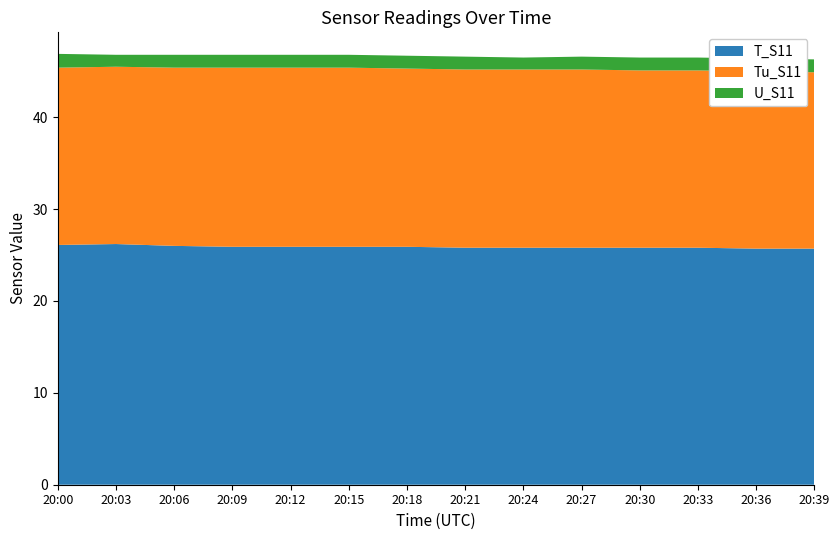

Reading left to right, transcribe all the data shown in this chart.

T_S11: 20:00=26.1	20:03=26.2	20:06=26.0	20:09=25.9	20:12=25.9	20:15=25.9	20:18=25.9	20:21=25.8	20:24=25.8	20:27=25.8	20:30=25.8	20:33=25.8	20:36=25.7	20:39=25.7
Tu_S11: 20:00=19.3	20:03=19.3	20:06=19.4	20:09=19.5	20:12=19.5	20:15=19.5	20:18=19.4	20:21=19.4	20:24=19.4	20:27=19.4	20:30=19.3	20:33=19.3	20:36=19.3	20:39=19.2
U_S11: 20:00=1.5	20:03=1.3	20:06=1.4	20:09=1.4	20:12=1.4	20:15=1.4	20:18=1.4	20:21=1.4	20:24=1.3	20:27=1.4	20:30=1.4	20:33=1.4	20:36=1.4	20:39=1.4